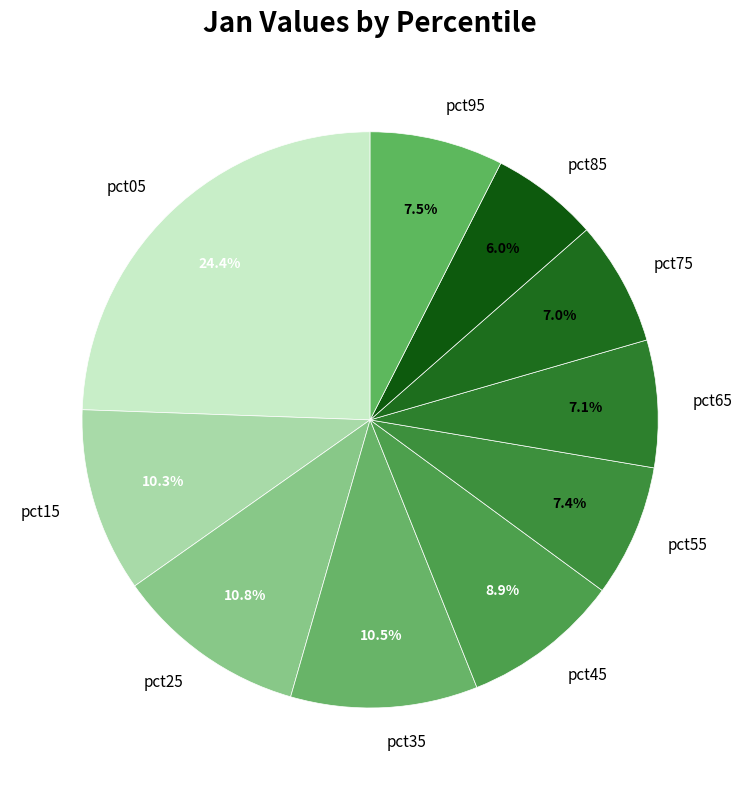

What is the smallest slice in the pie chart?

pct85